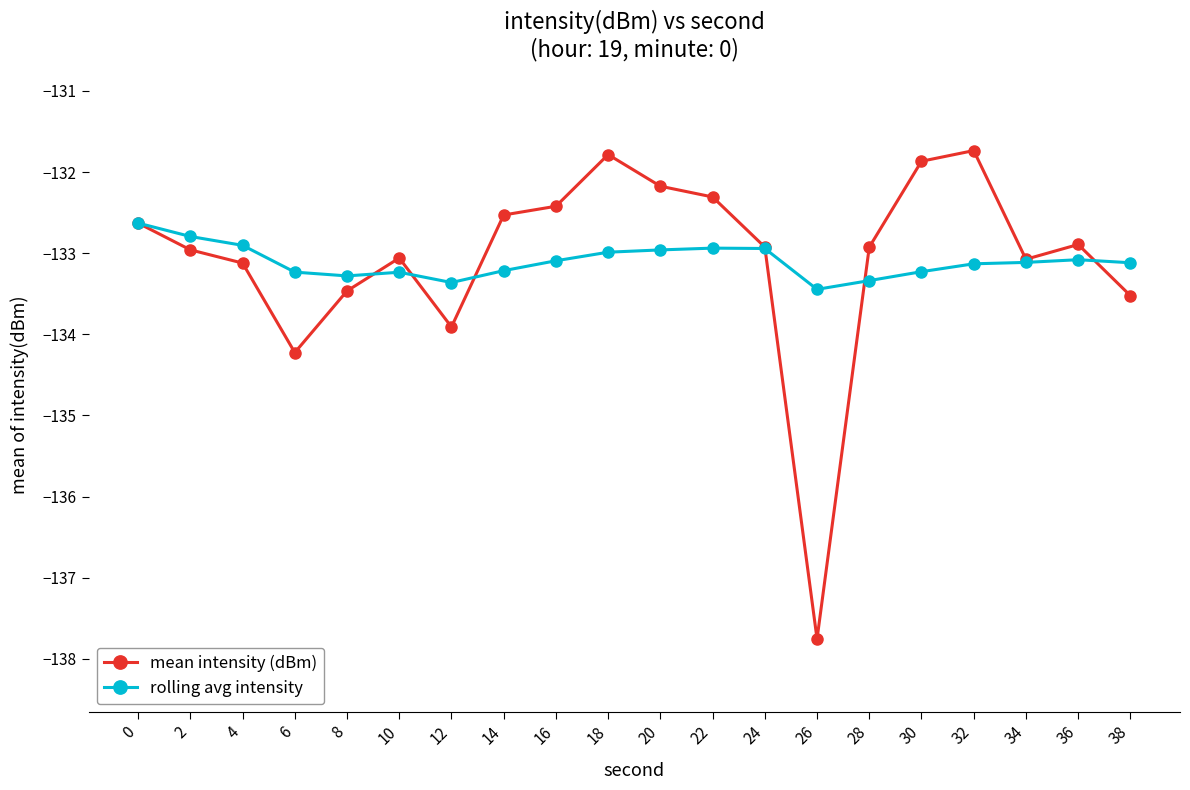

Does the chart have visible grid lines?

No